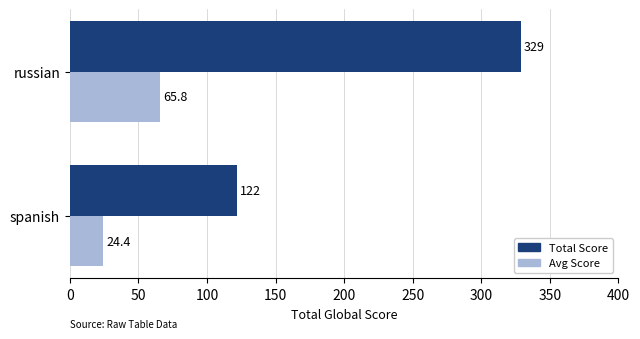

What are all the series names shown in the legend?

Total Score, Avg Score